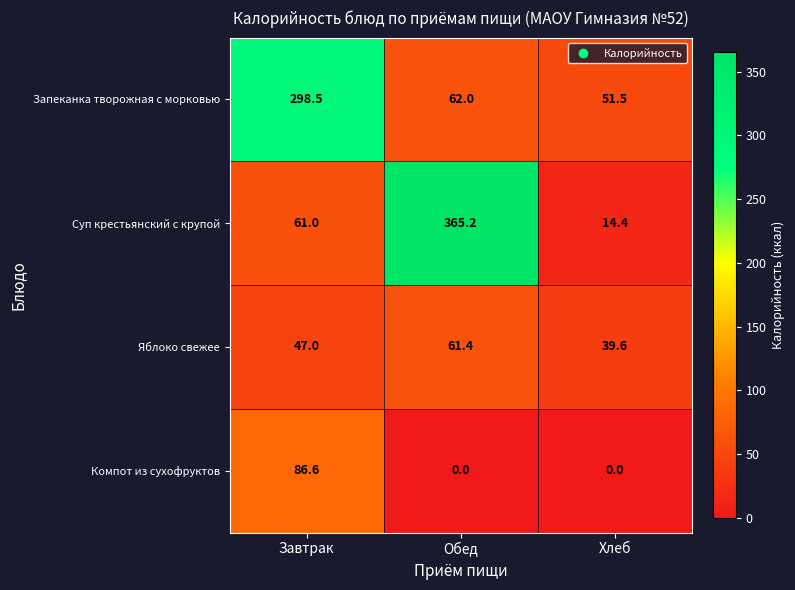

Which category has the highest value in the Яблоко свежее series?

Обед